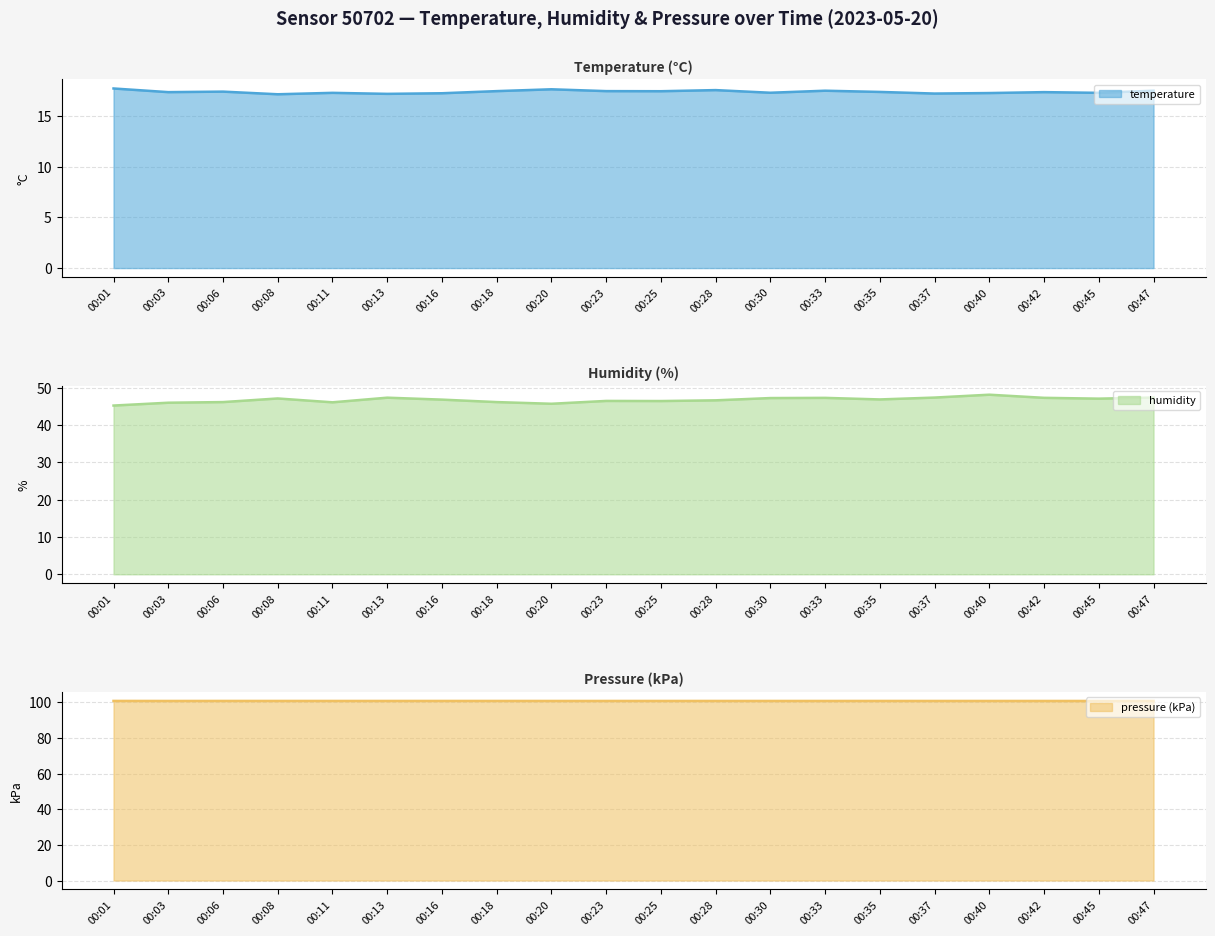

True or false: temperature has a value of 17.3 at 00:11.

True